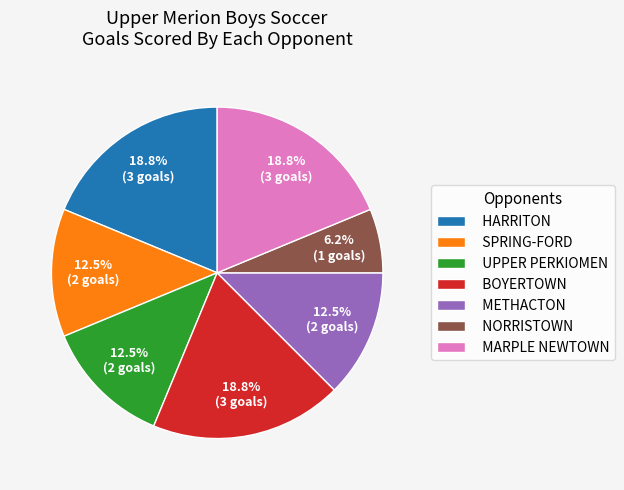

Which category has the smallest portion of the pie?

NORRISTOWN